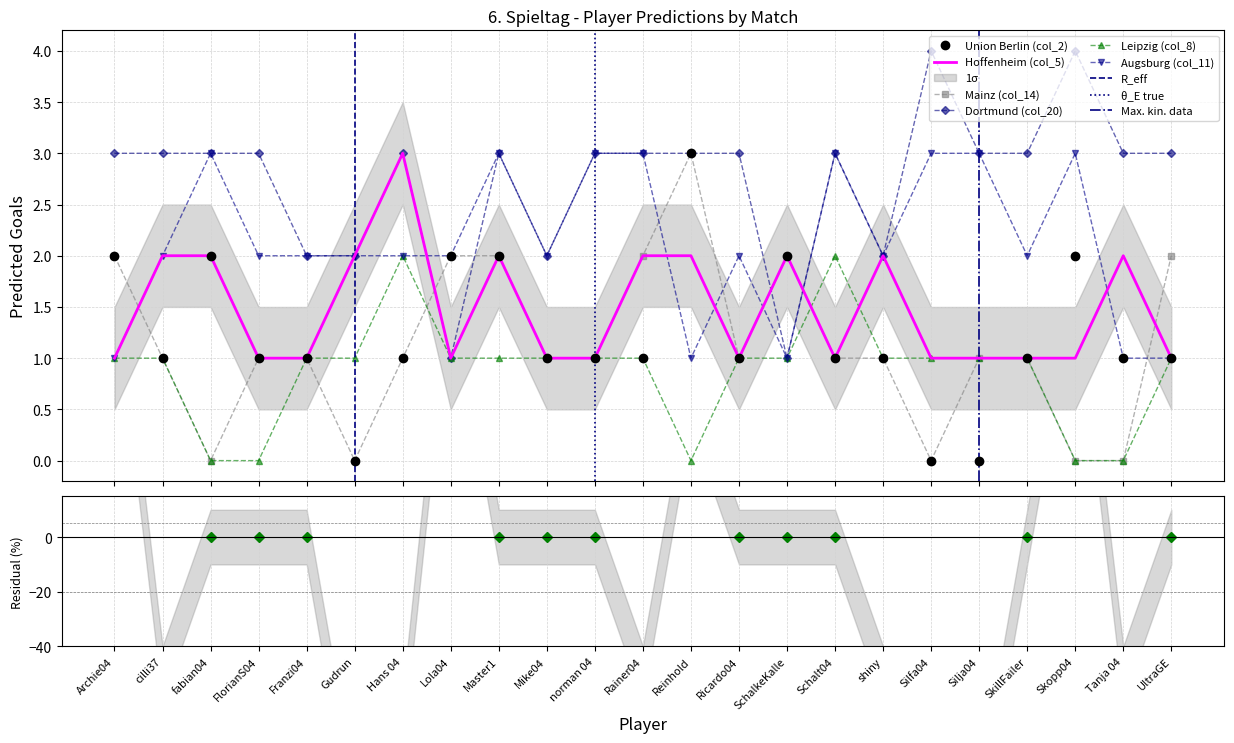

Which category has the highest value across all series?

Silfa04